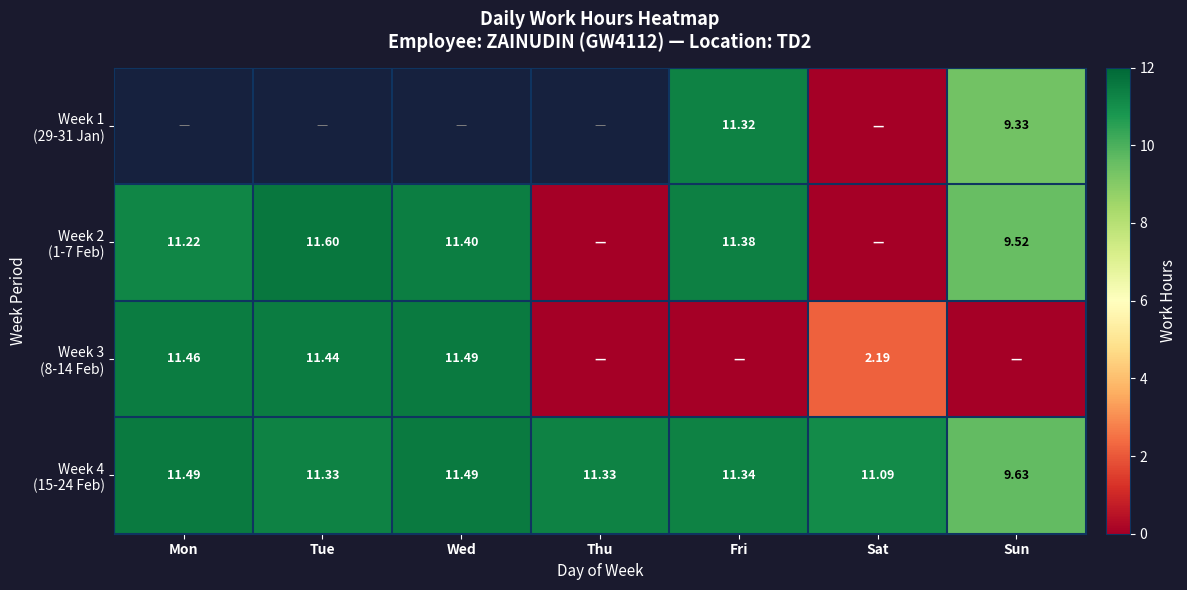

Rank the series at Tue from lowest to highest value.

Week 4 (15-24 Feb), Week 3 (8-14 Feb), Week 1 (29-31 Jan), Week 2 (1-7 Feb)